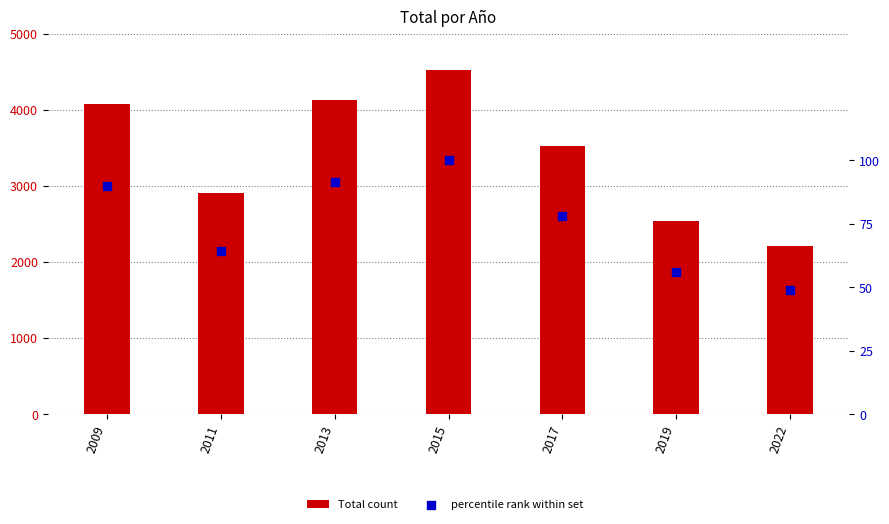

Which series has the widest spread of Y values?

Total count